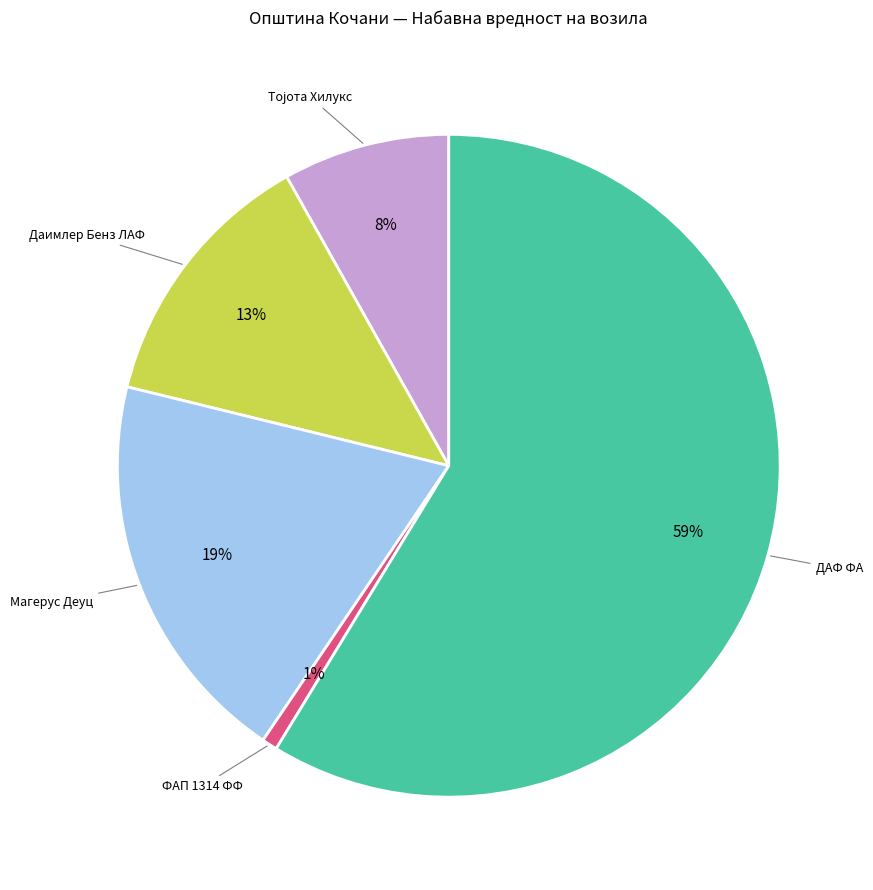

Is there a majority slice in this chart?

Yes